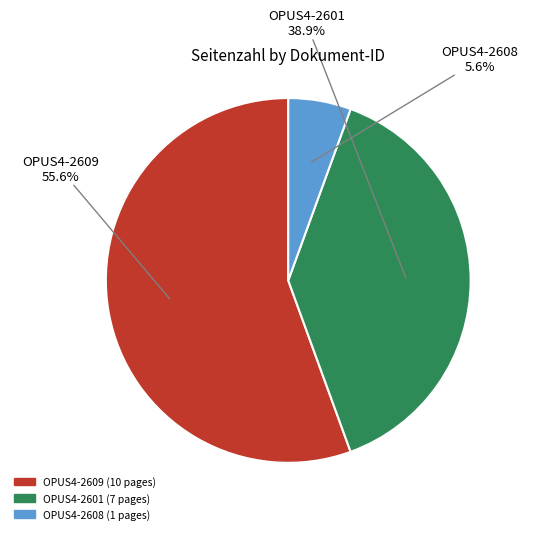

To the nearest percent, what portion does OPUS4-2601 represent?

39%